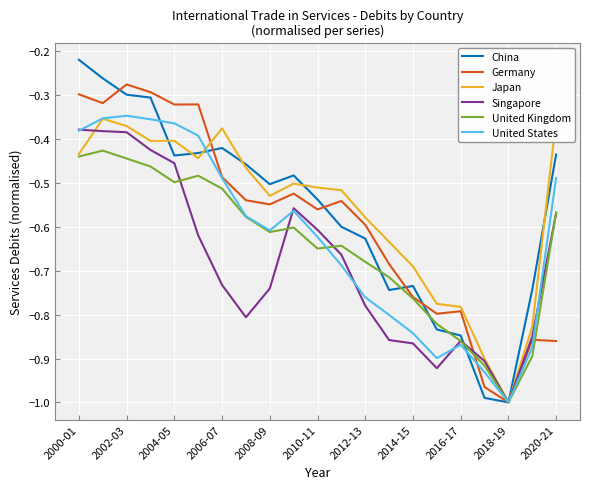

Which series has the widest spread of values?

China